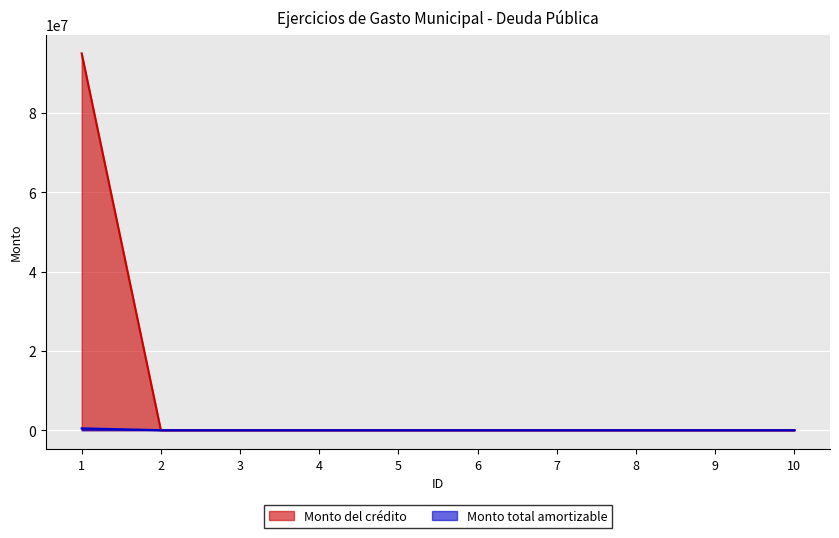

True or false: Monto total amortizable and Monto del crédito intersect in this chart.

False